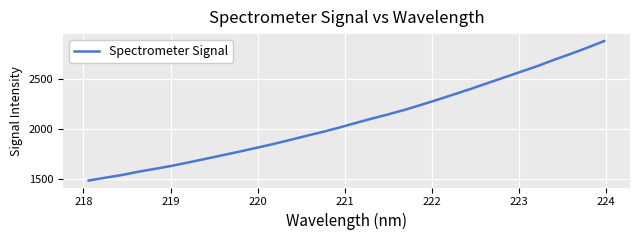

What is the difference between the maximum and minimum values?

1404.3